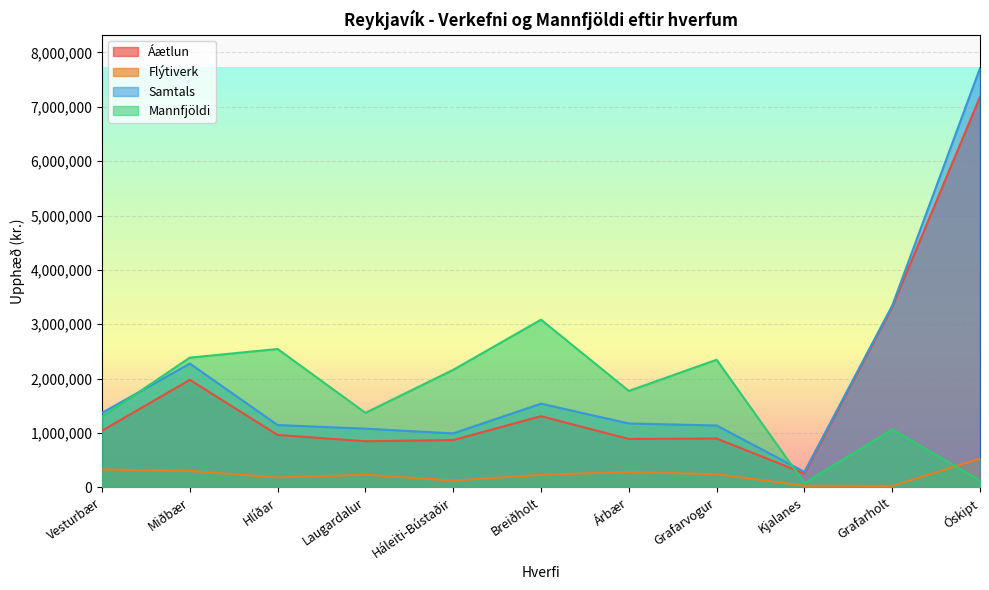

What are all the series names shown in the legend?

Áætlun, Flýtiverk, Samtals, Mannfjöldi